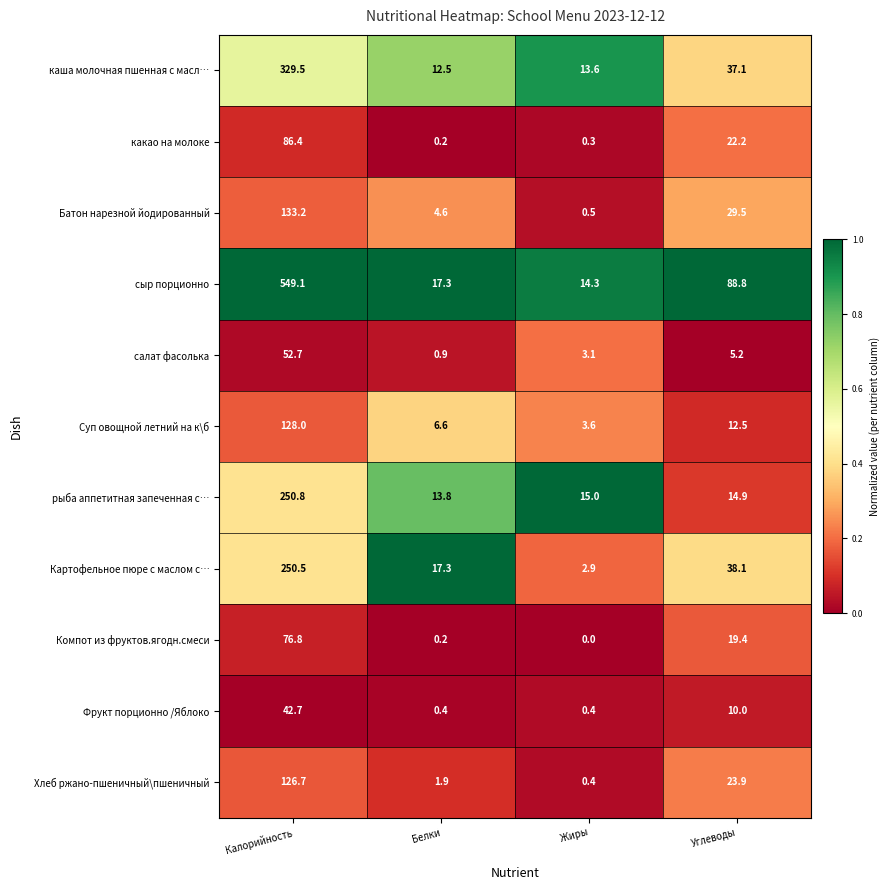

Rank the categories by салат фасолька value from highest to lowest.

Калорийность, Углеводы, Жиры, Белки